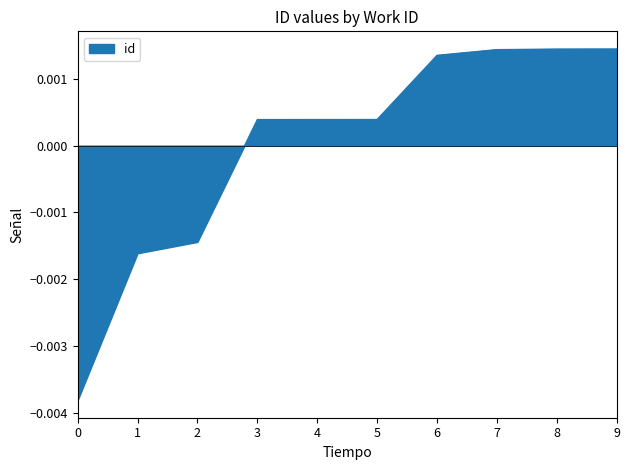

Between 7 and 1, which is larger?

7